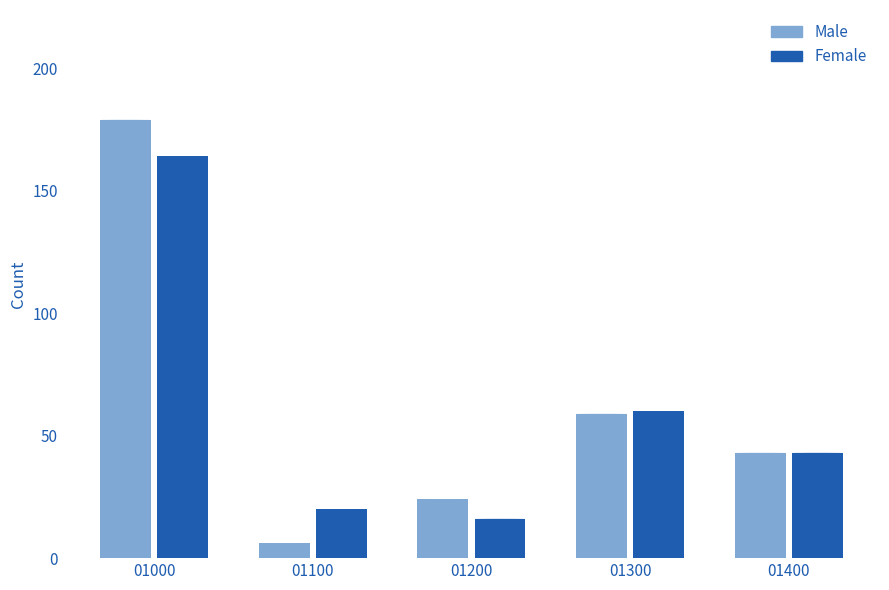

What is the value of the Male bar at the 5th from the left?

43